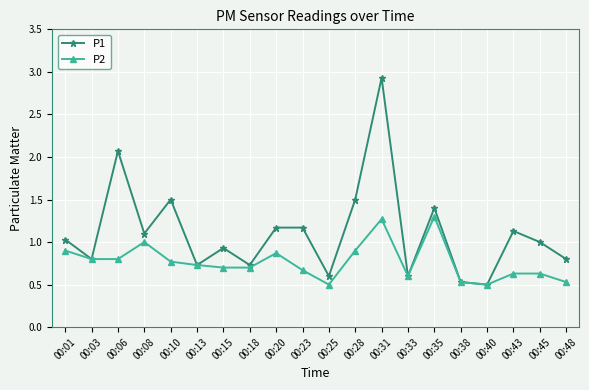

Reading right to left, what are all the values shown in this chart?

P1: 00:48=0.8	00:45=1.0	00:43=1.1	00:40=0.5	00:38=0.5	00:35=1.4	00:33=0.6	00:31=2.9	00:28=1.5	00:25=0.6	00:23=1.2	00:20=1.2	00:18=0.7	00:15=0.9	00:13=0.7	00:10=1.5	00:08=1.1	00:06=2.1	00:03=0.8	00:01=1.0
P2: 00:48=0.5	00:45=0.6	00:43=0.6	00:40=0.5	00:38=0.5	00:35=1.3	00:33=0.6	00:31=1.3	00:28=0.9	00:25=0.5	00:23=0.7	00:20=0.9	00:18=0.7	00:15=0.7	00:13=0.7	00:10=0.8	00:08=1.0	00:06=0.8	00:03=0.8	00:01=0.9